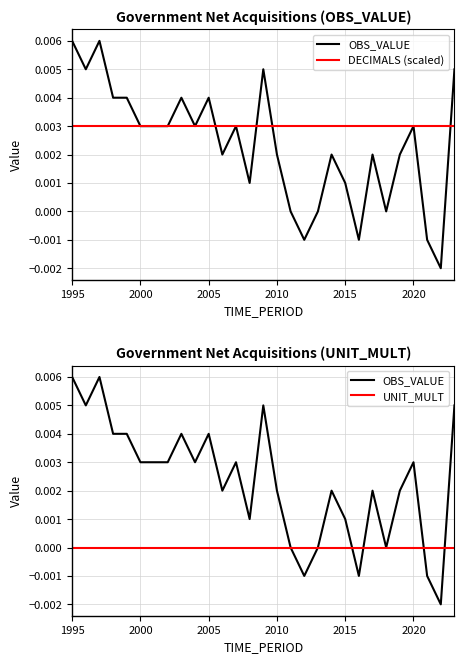

Which has a higher value, 1995 or 2000?

1995